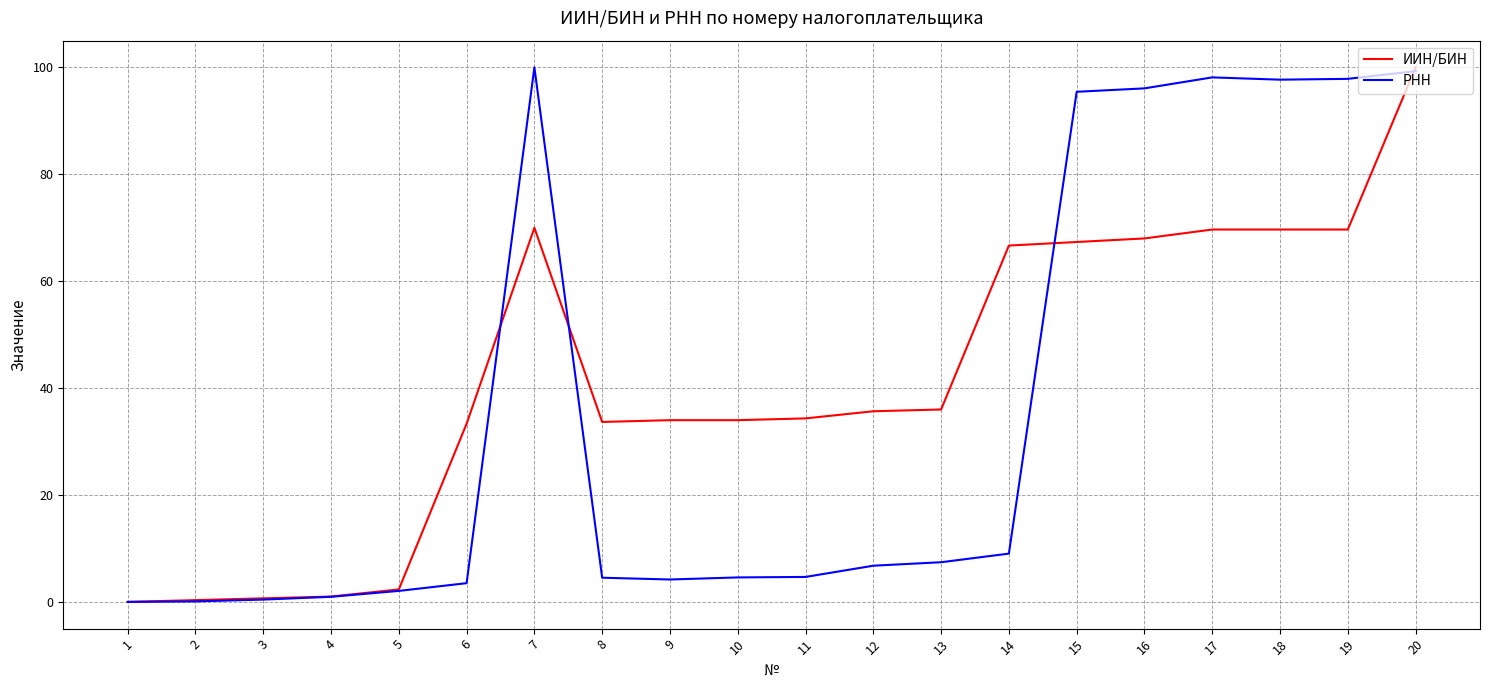

True or false: РНН and ИИН/БИН cross at least once.

True